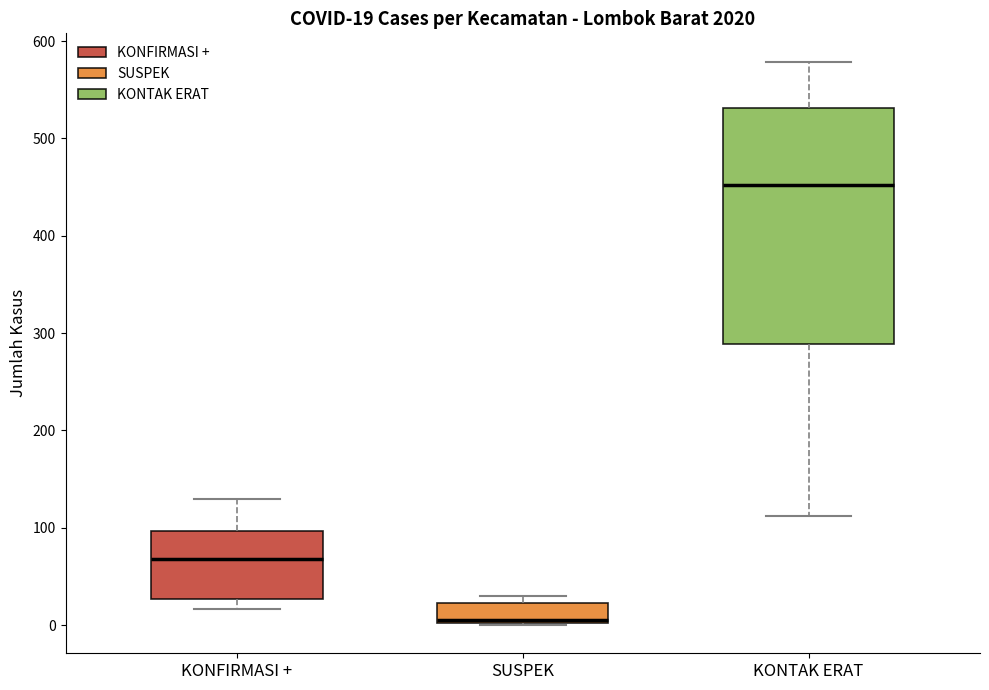

Which box is the tallest, from its lower edge to its upper edge?

KONTAK ERAT